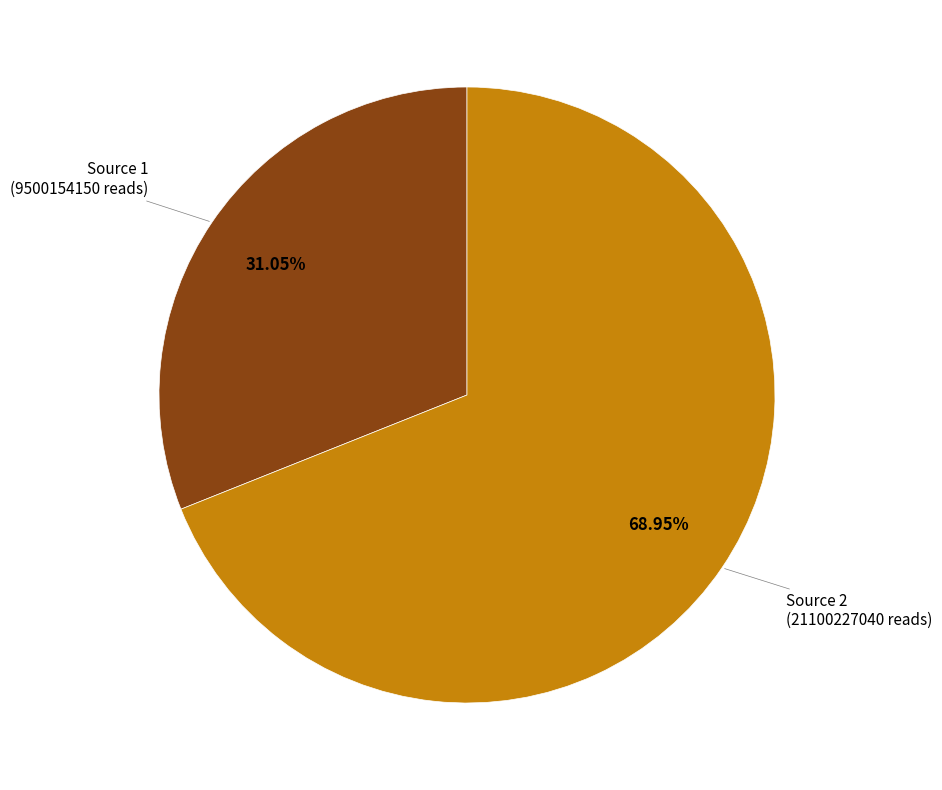

Does any single category account for the majority?

Yes